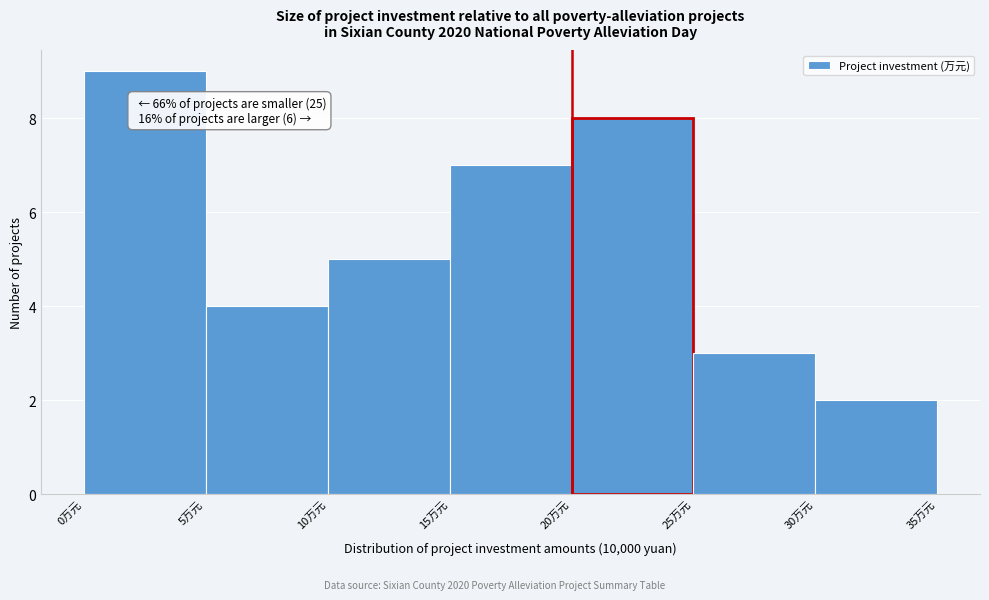

Which range on the x-axis has the tallest bar?

0 to 5